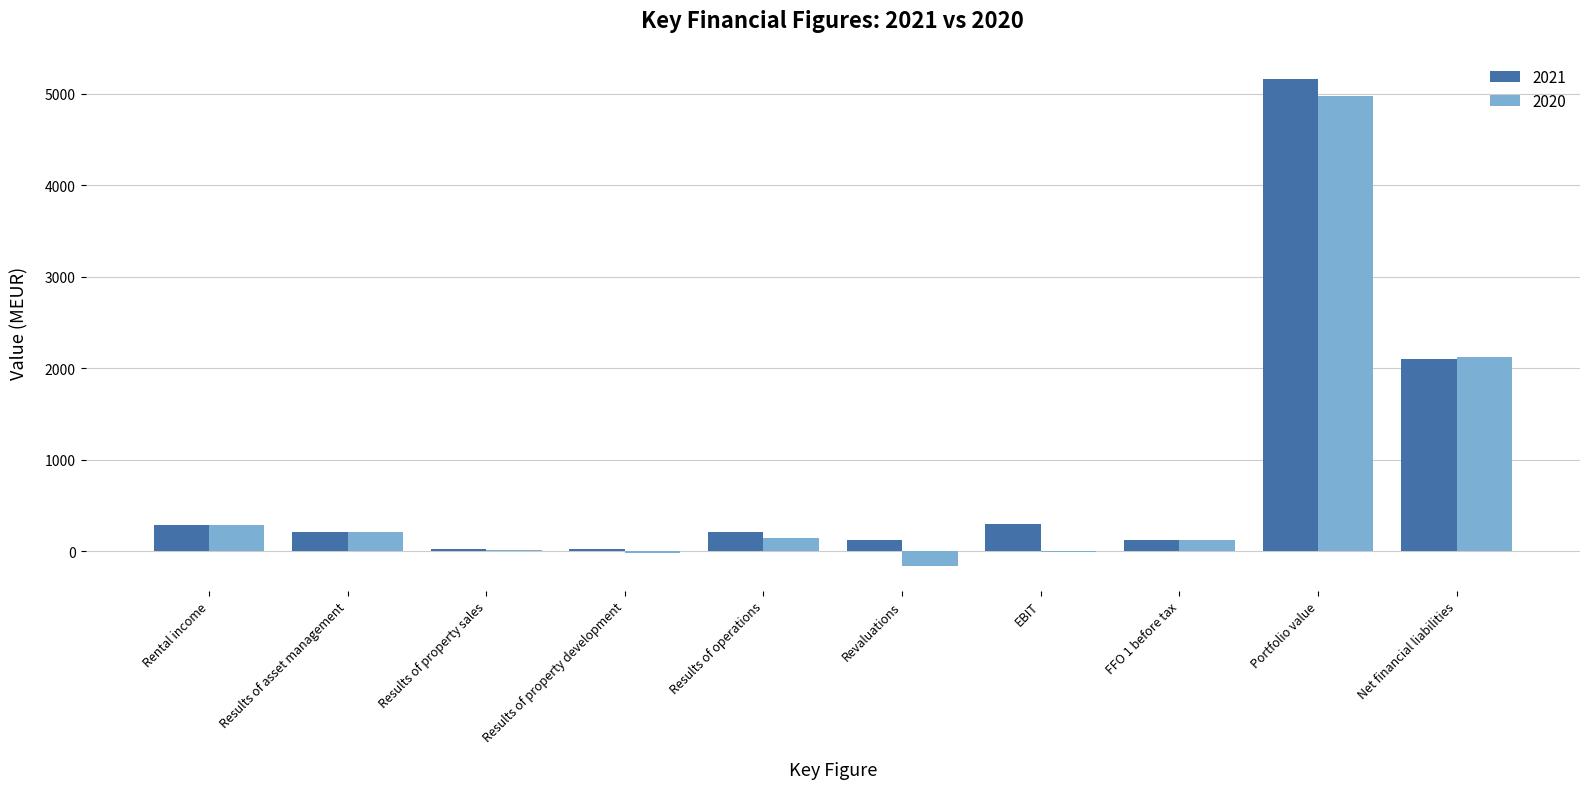

Where is 2020 nearest to the value 2406?

Net financial liabilities